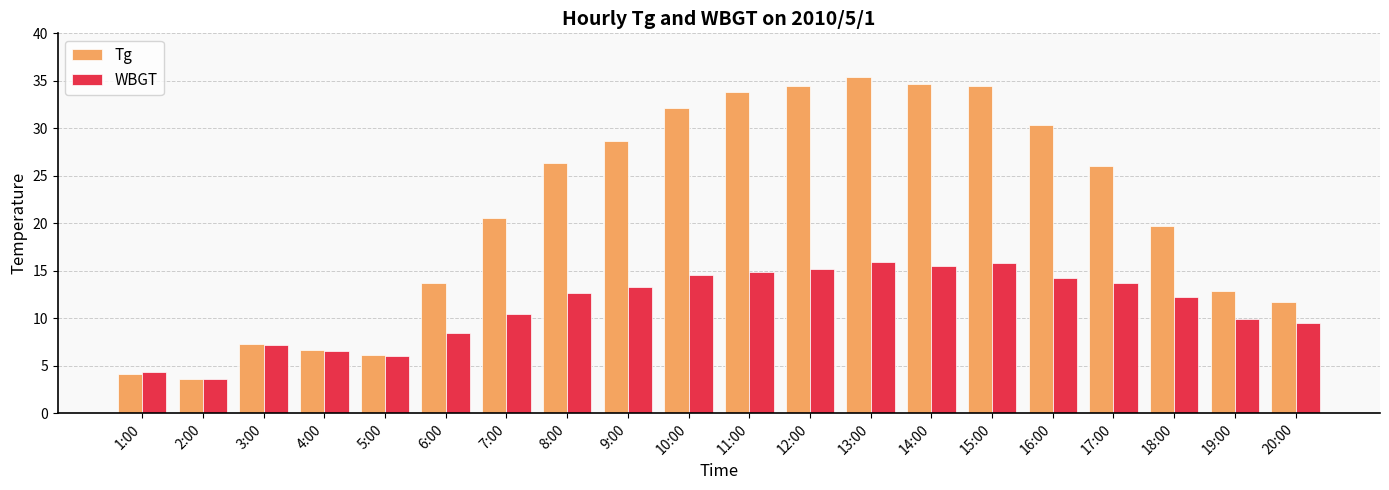

What is the total value across all series at 19:00?

22.8